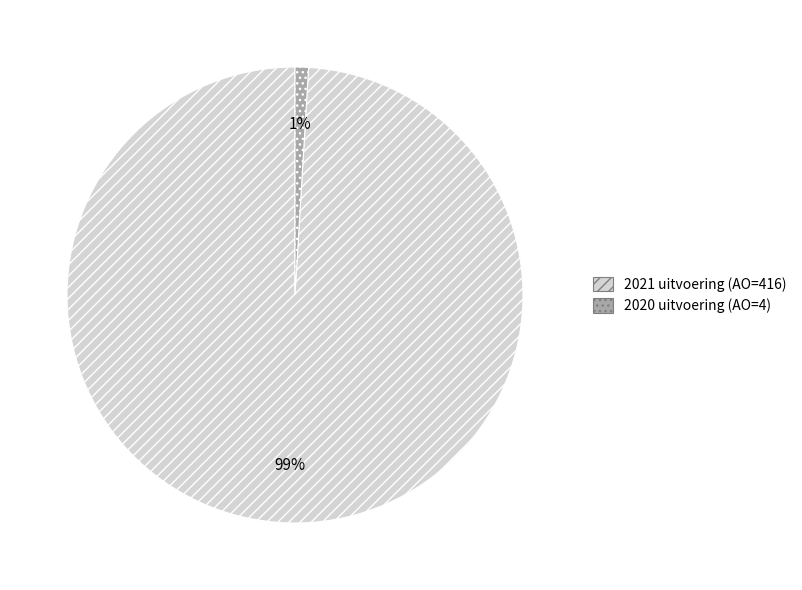

The 2021 uitvoering (AO=416) slice represents 99% of the pie. True or false?

True